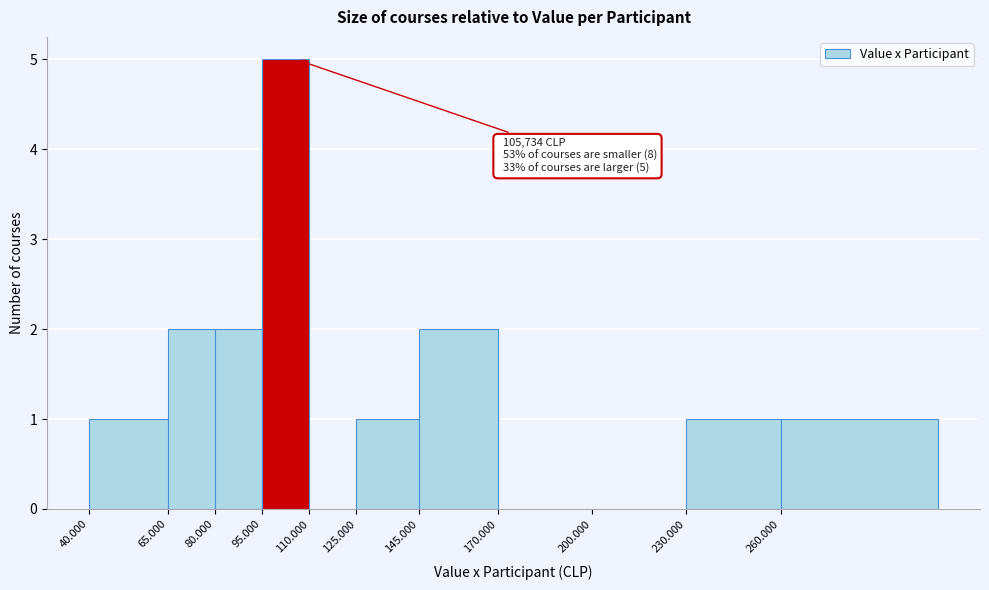

Reading left to right, extract all data points from this chart.

40.000=1	65.000=2	80.000=2	95.000=5	110.000=0	125.000=1	145.000=2	170.000=0	200.000=0	230.000=1	260.000=1